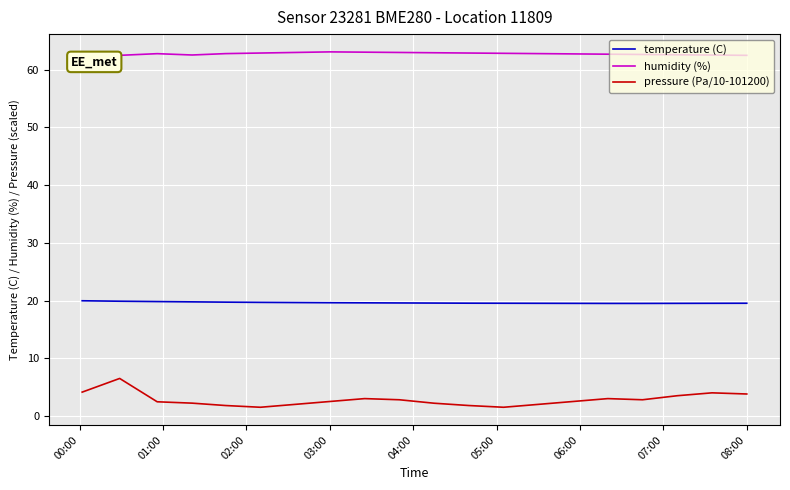

What value does the pressure (Pa/10-101200) series have at 08:00?

3.8